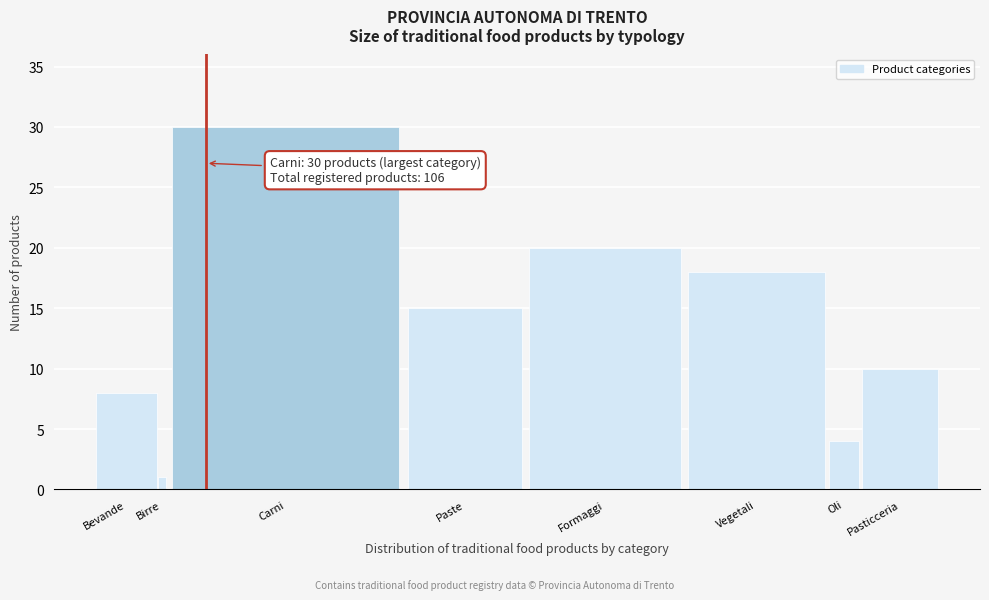

Reading left to right, list all the values displayed in this chart.

Bevande=8	Birre=1	Carni=30	Paste=15	Formaggi=20	Vegetali=18	Oli=4	Pasticceria=10